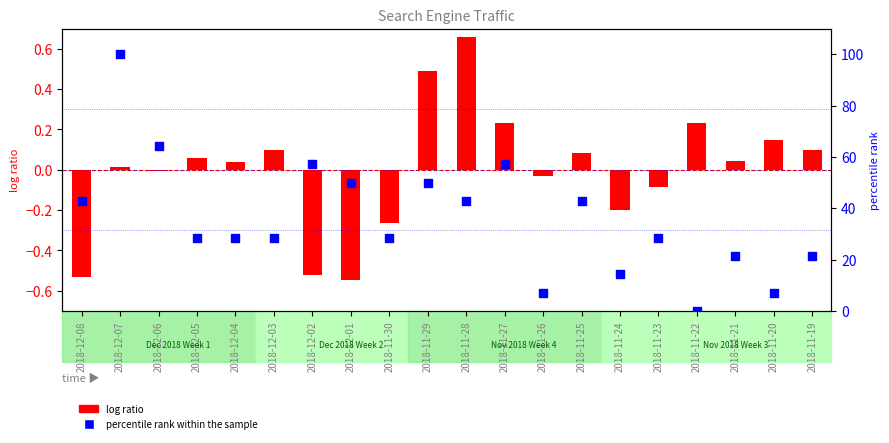

At how many categories does at least one series exceed 55?

4